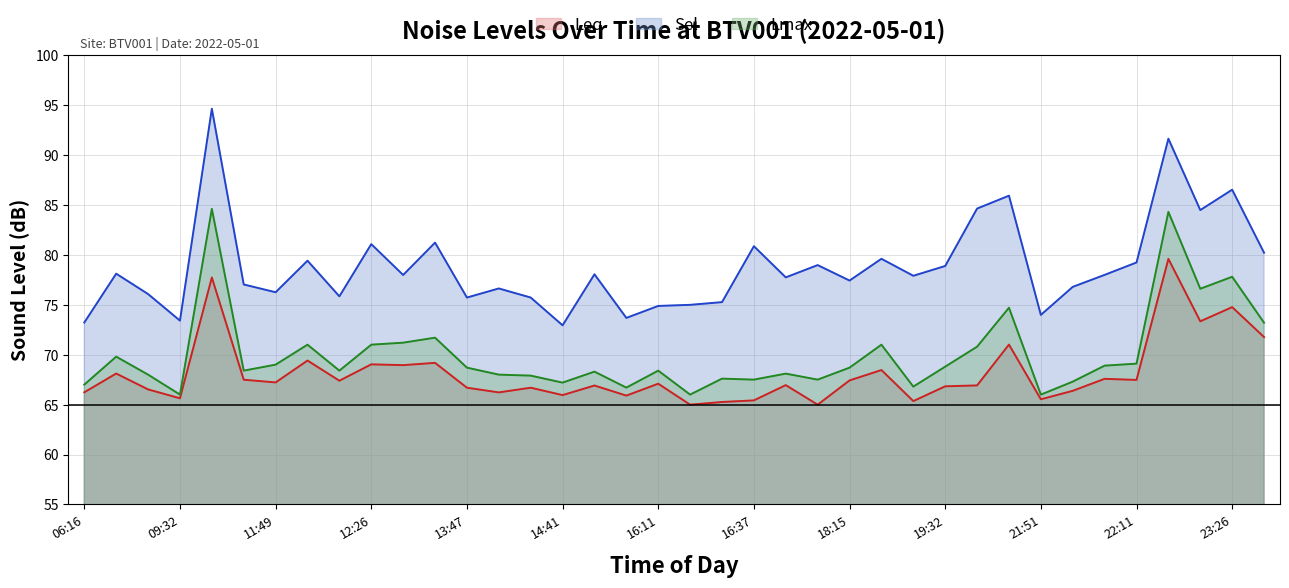

What is the greatest value displayed?

94.6